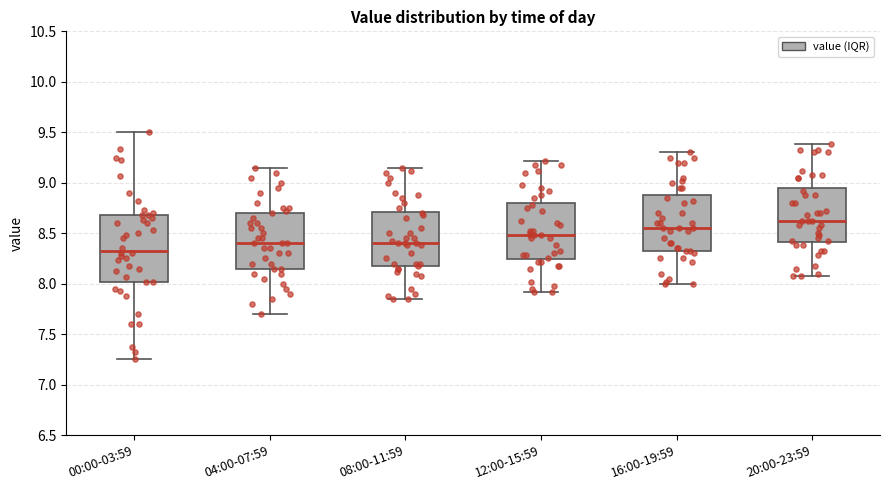

Which box is the tallest, from its lower edge to its upper edge?

00:00-03:59